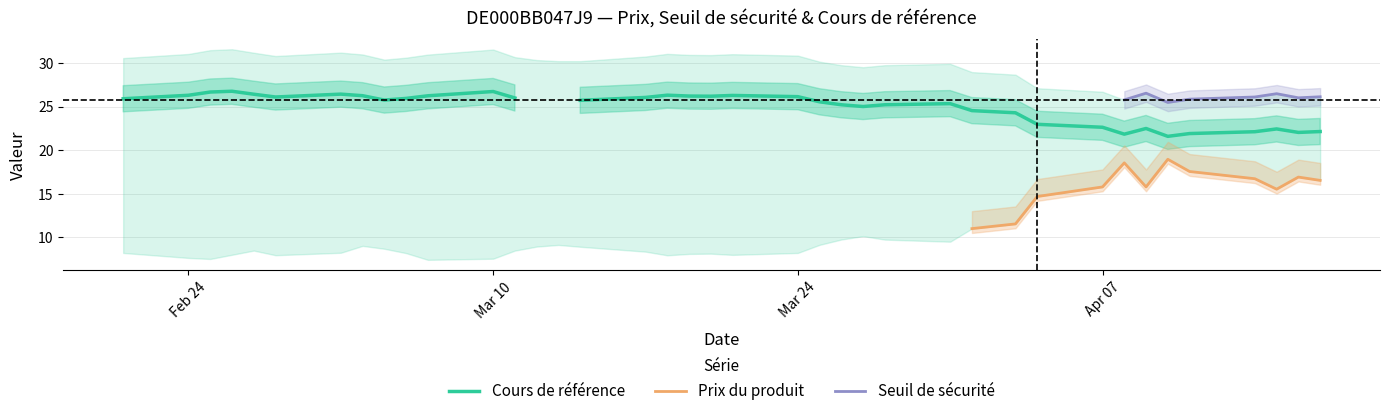

What is the difference between the highest and lowest values at 35?

23.6